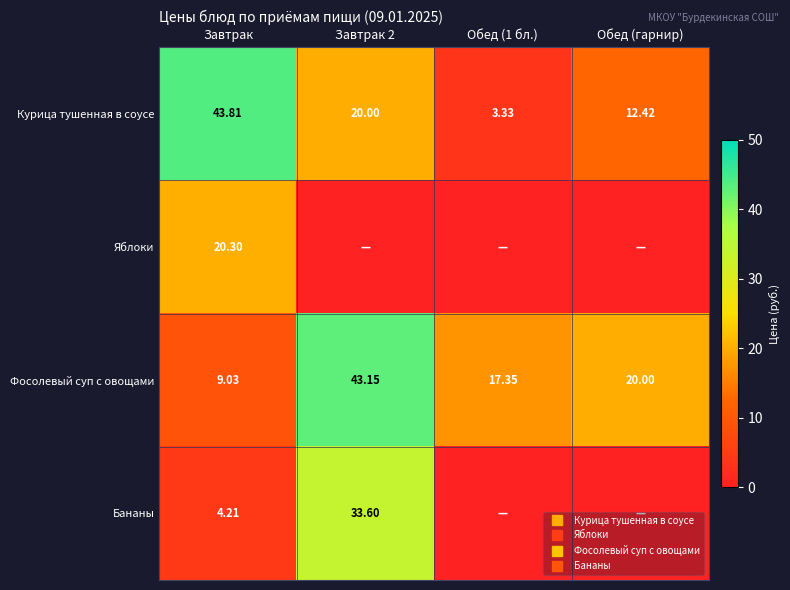

What is the sum of all Фосолевый суп с овощами values?

89.5